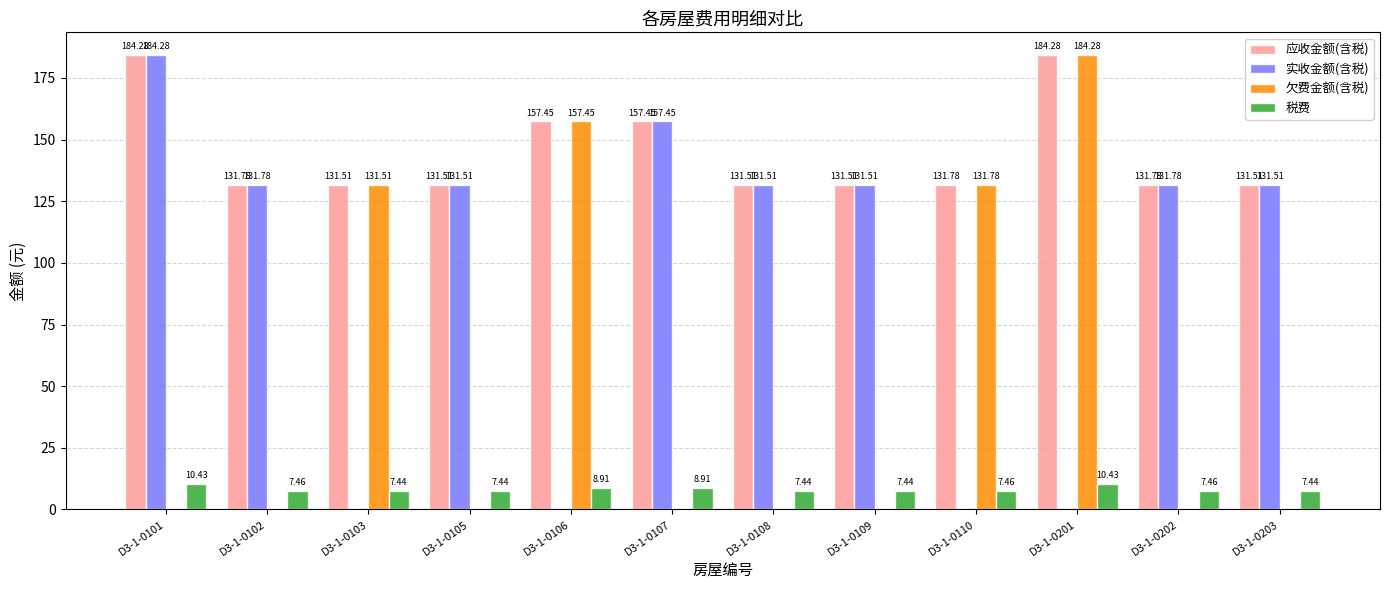

What is the sum of the 实收金额(含税) values at D3-1-0105 and D3-1-0103?

131.5